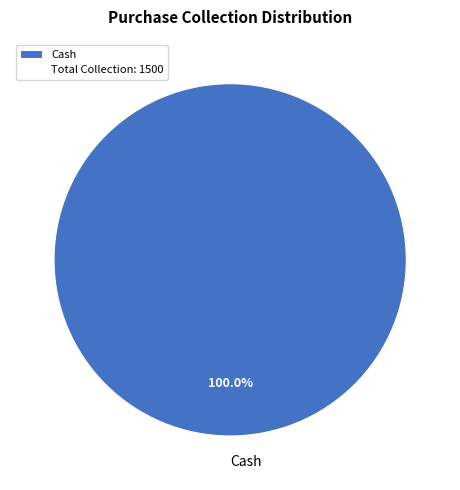

Does Cash account for over 50% of the chart?

Yes